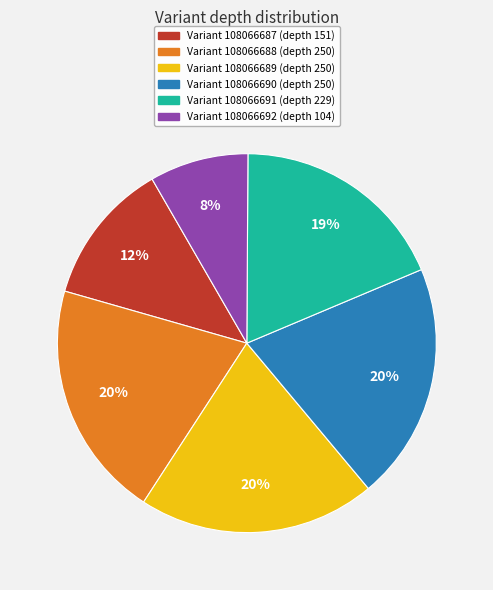

To the nearest percent, what is the average slice percentage?

17%